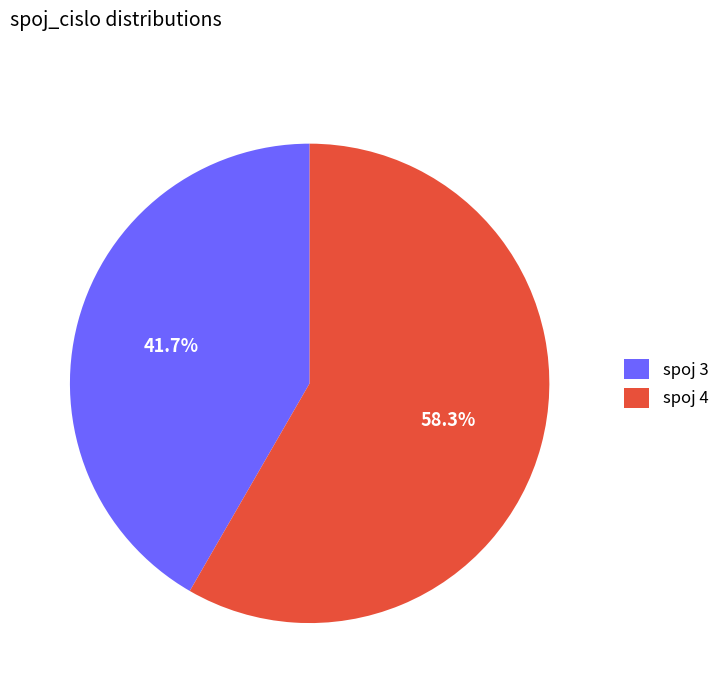

Rank the categories by value from highest to lowest.

spoj 4, spoj 3